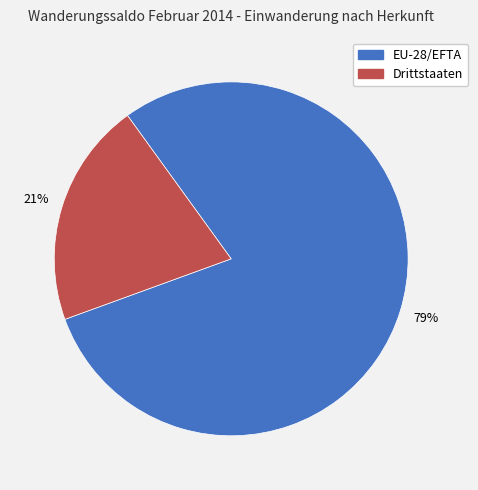

How many slices are in this pie chart?

2